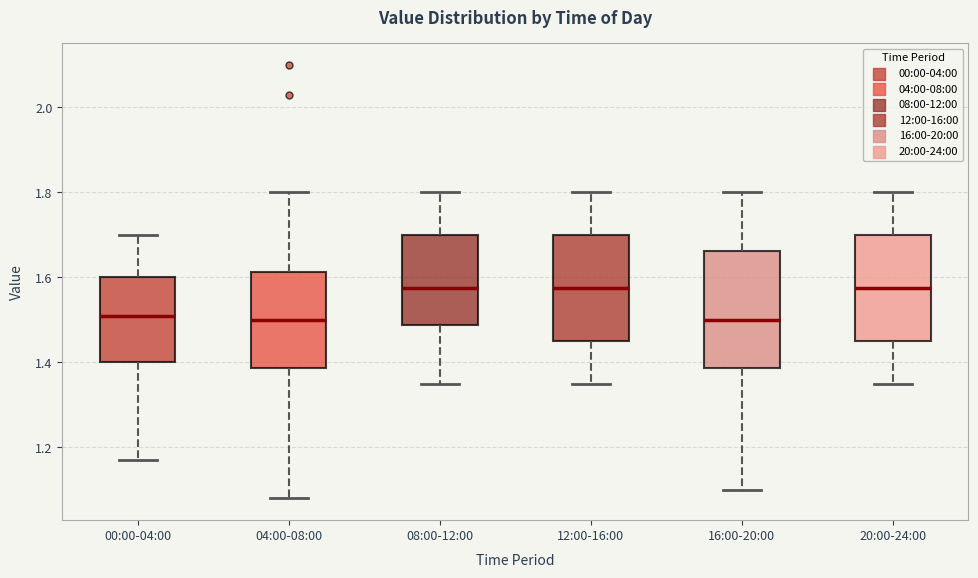

Where does the lower whisker of the box for 16:00-20:00 end on the y-axis? The values are not printed on the chart, so give them approximately, as read against the axis.

1.10